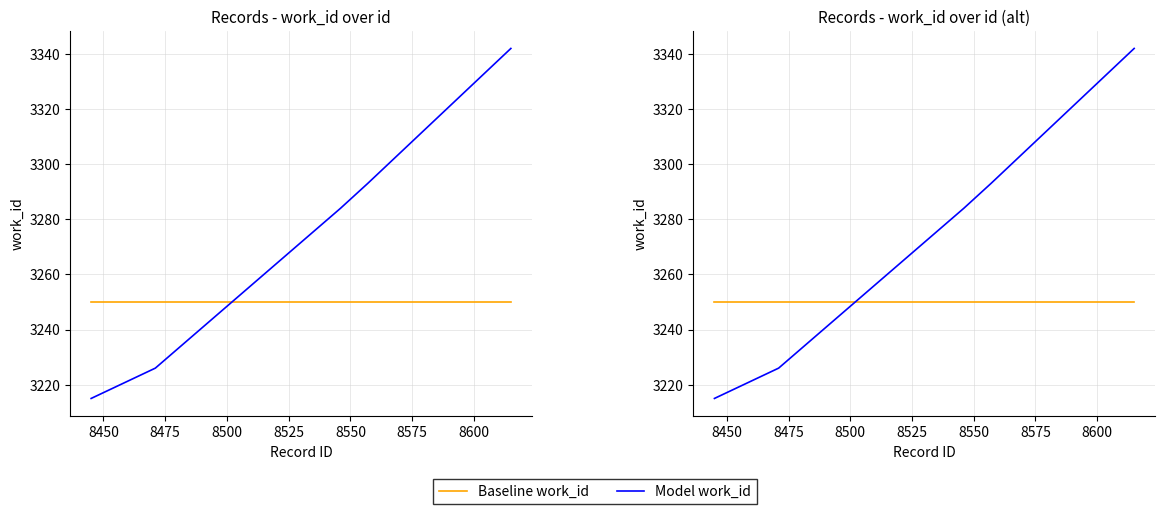

True or false: Model work_id and Baseline work_id cross at least once.

True